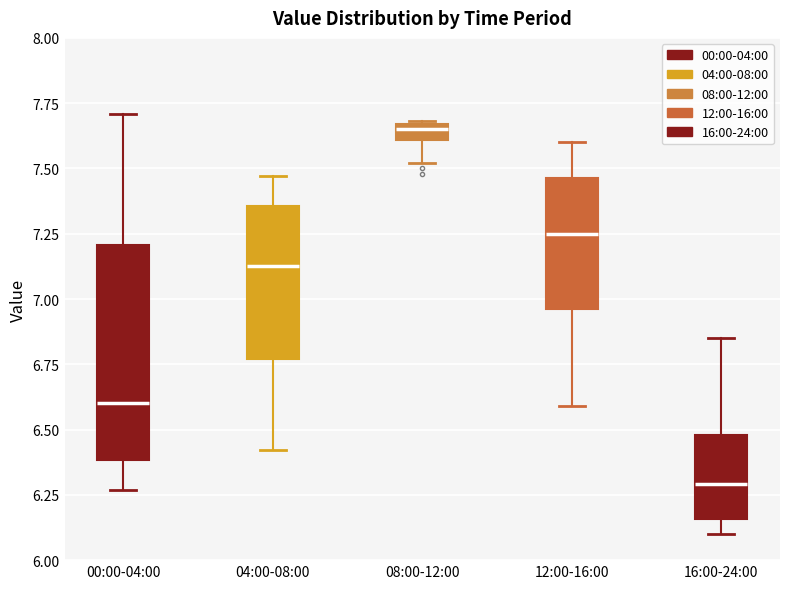

Which box has the lowest median line?

16:00-24:00